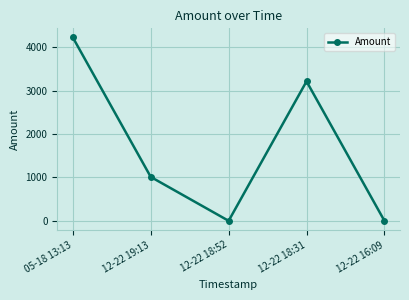

Where is the first local minimum?

12-22 18:52